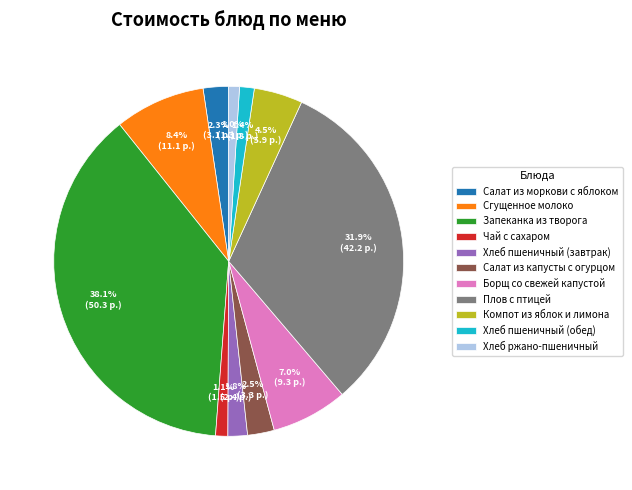

To the nearest percent, what is the difference between the Запеканка из творога and Хлеб пшеничный (обед) slice percentages?

37%